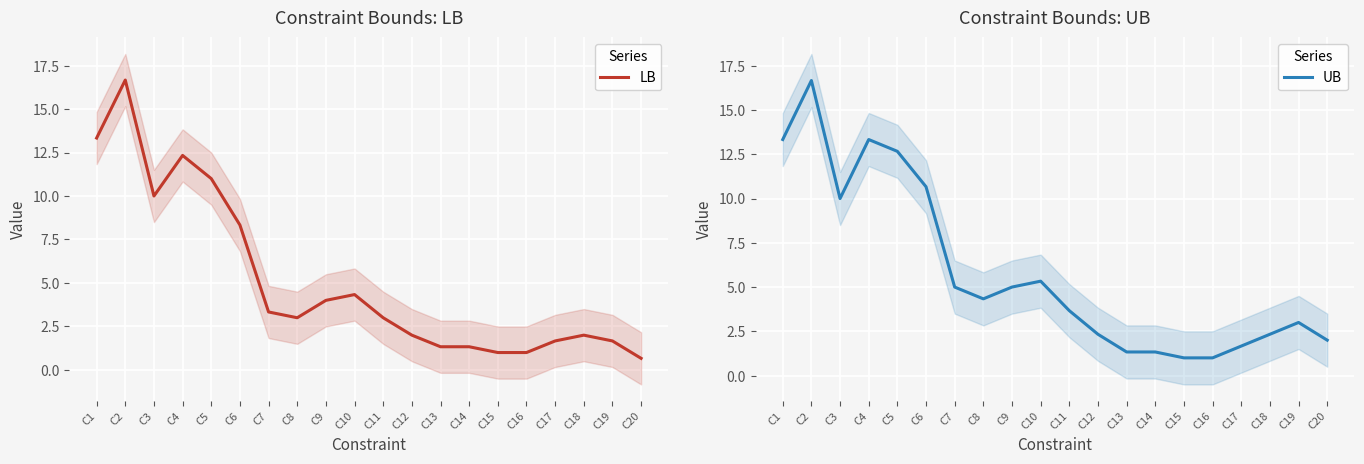

Count the number of categories in the chart.

20